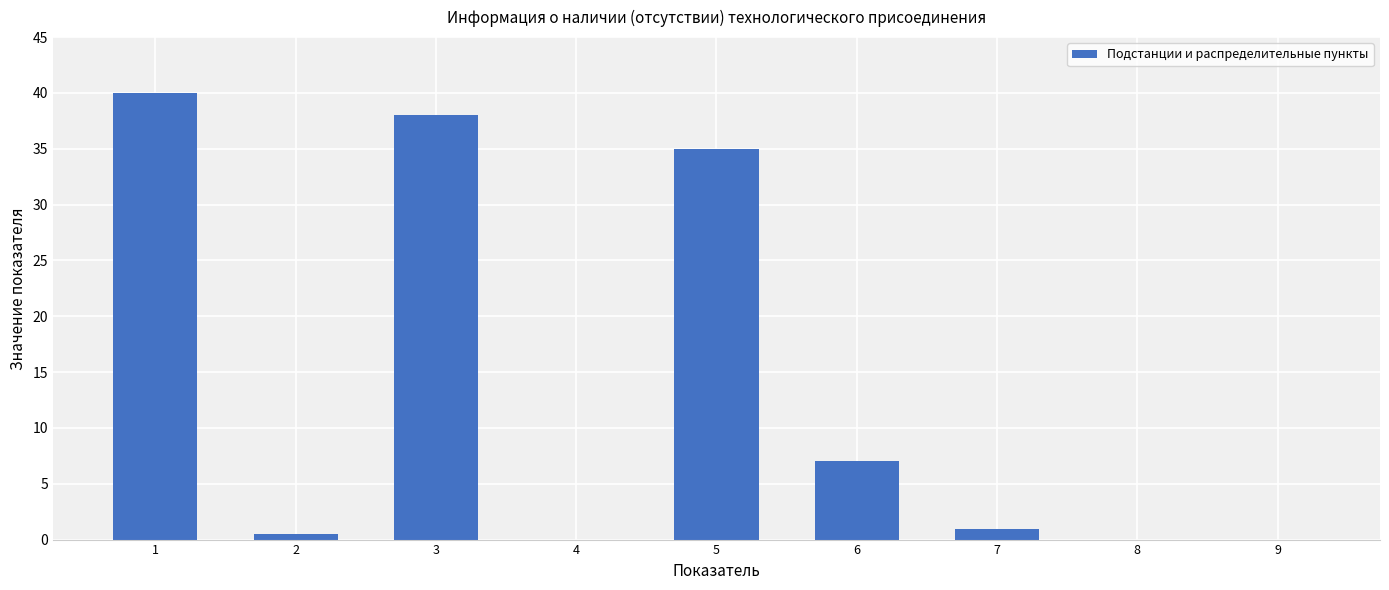

What is the sum of all values?

121.5